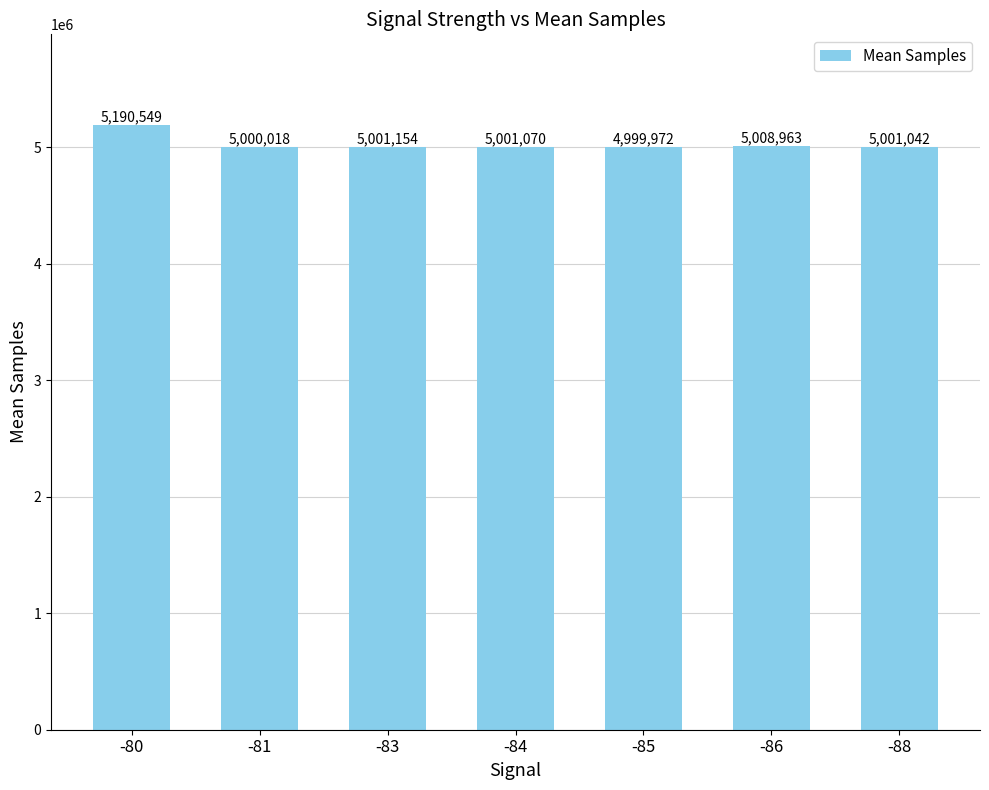

Which category has the lowest value across all series?

-85